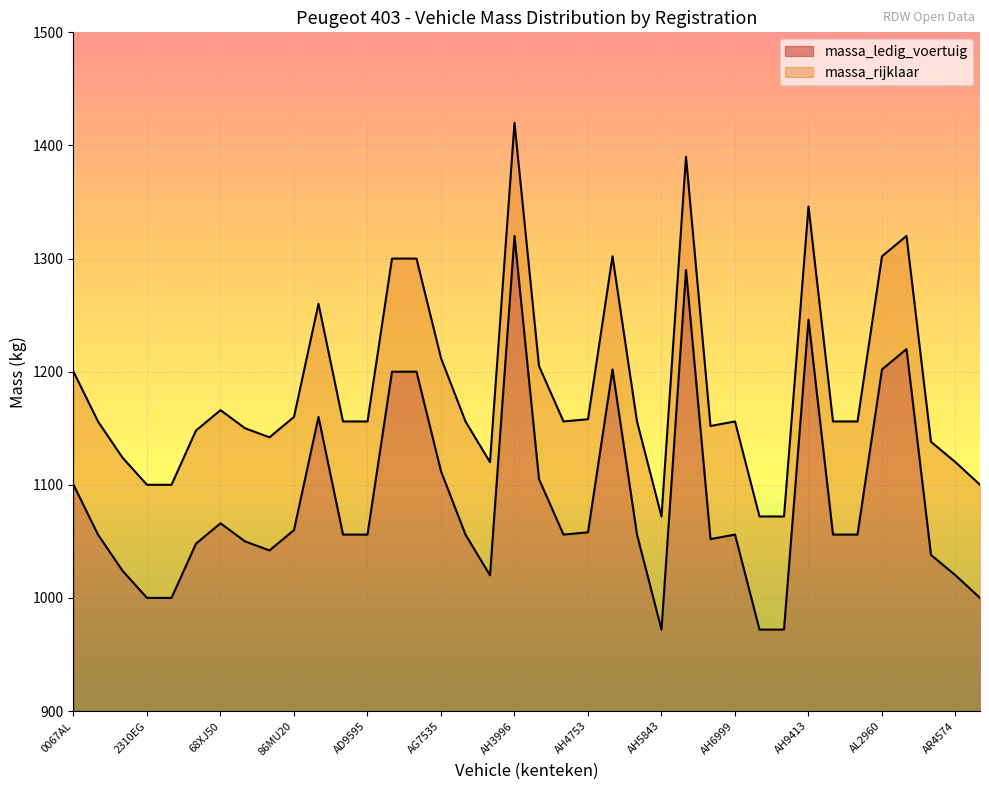

True or false: massa_ledig_voertuig has a value of 1066 at 68XJ50.

True